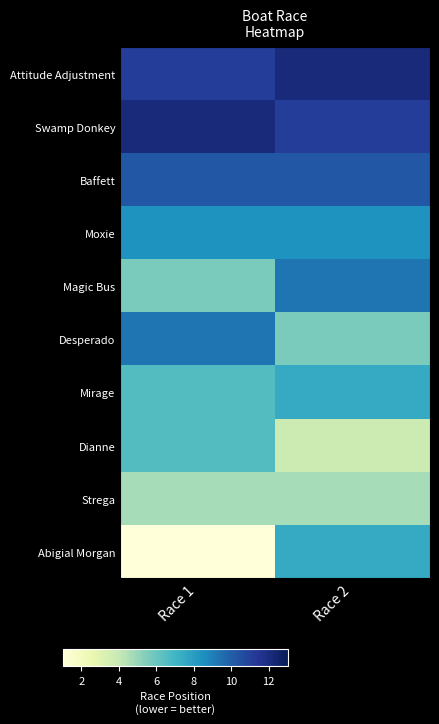

Reading left to right, what are all the values shown in this chart?

Attitude Adjustment: Race 1=0.8	Race 2=0.9
Swamp Donkey: Race 1=0.9	Race 2=0.8
Baffett: Race 1=0.8	Race 2=0.8
Moxie: Race 1=0.6	Race 2=0.6
Magic Bus: Race 1=0.4	Race 2=0.7
Desperado: Race 1=0.7	Race 2=0.4
Mirage: Race 1=0.5	Race 2=0.5
Dianne: Race 1=0.5	Race 2=0.2
Strega: Race 1=0.3	Race 2=0.3
Abigial Morgan: Race 1=0.0	Race 2=0.5